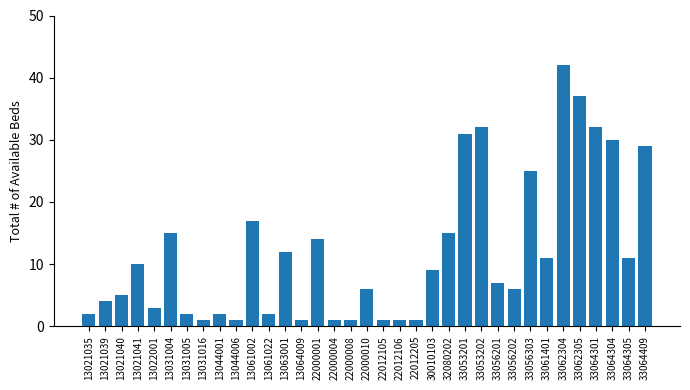

Which label corresponds to the largest value in the chart?

33062304